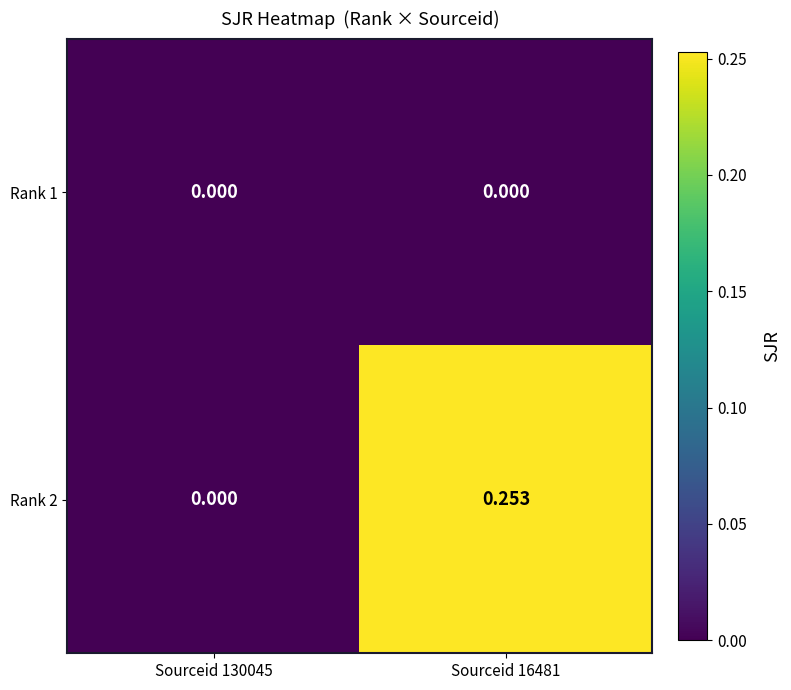

Which has a higher value, Sourceid 130045 or Sourceid 16481?

Sourceid 130045